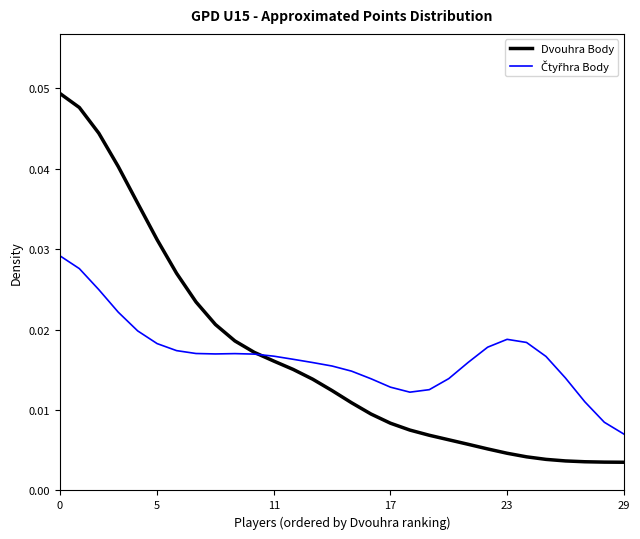

Which series has the largest range (max minus min)?

Dvouhra Body